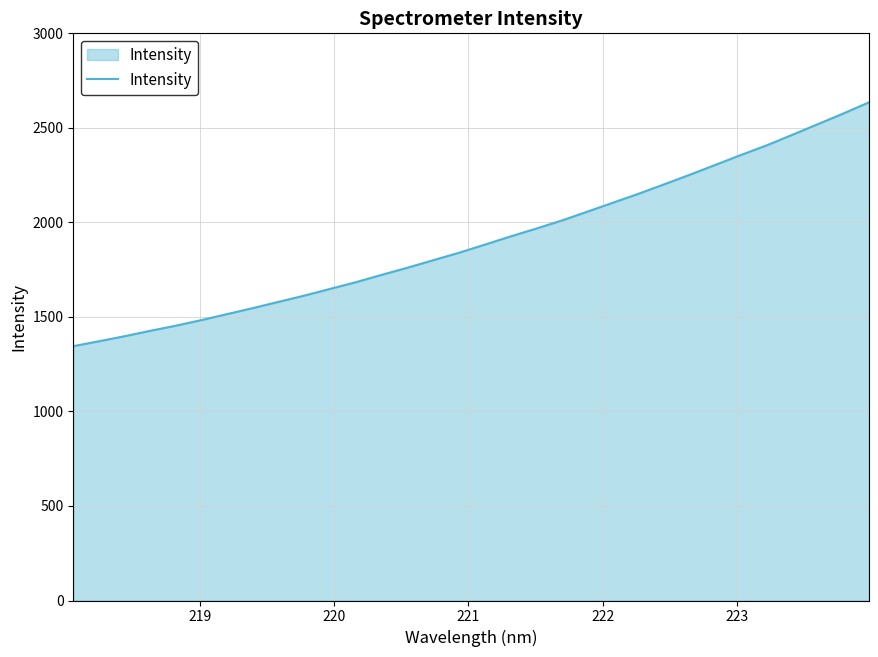

What is the difference between the maximum and minimum values?

1289.7